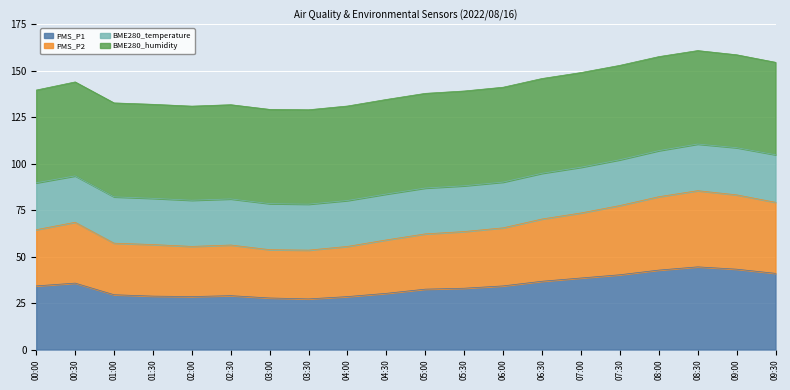

What are all the series names shown in the legend?

PMS_P1, PMS_P2, BME280_temperature, BME280_humidity